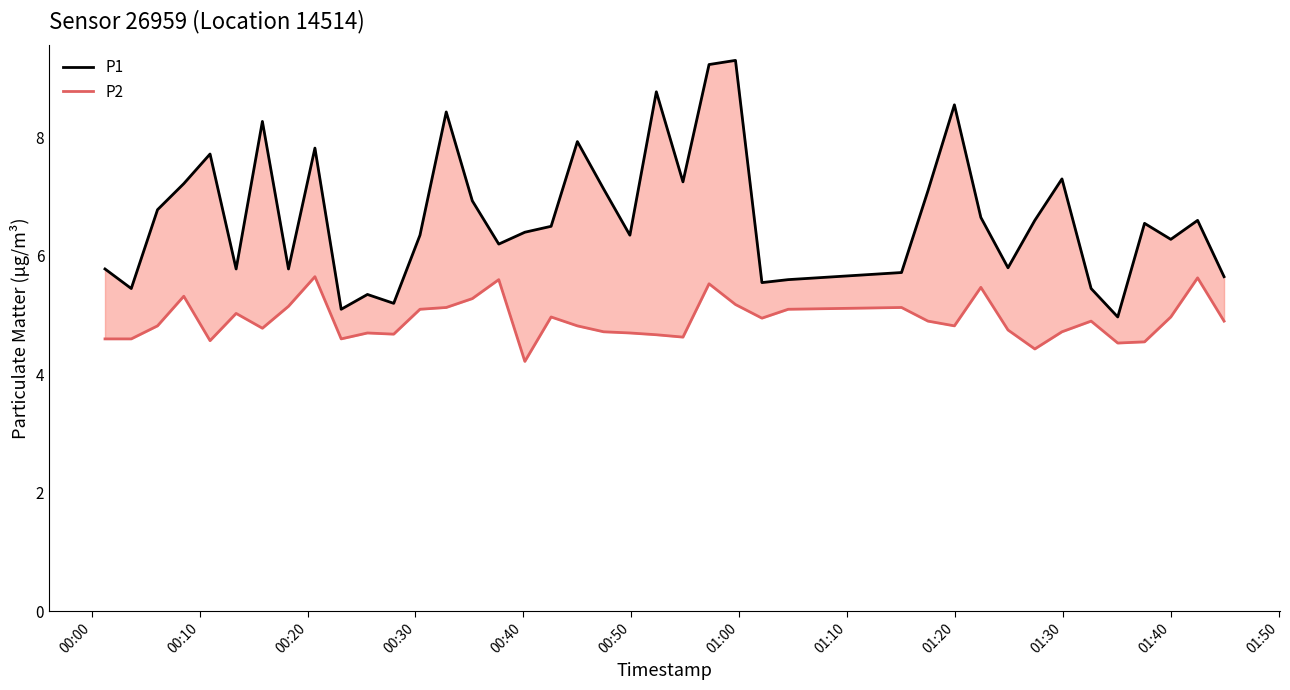

True or false: P2 and P1 cross at least once.

False